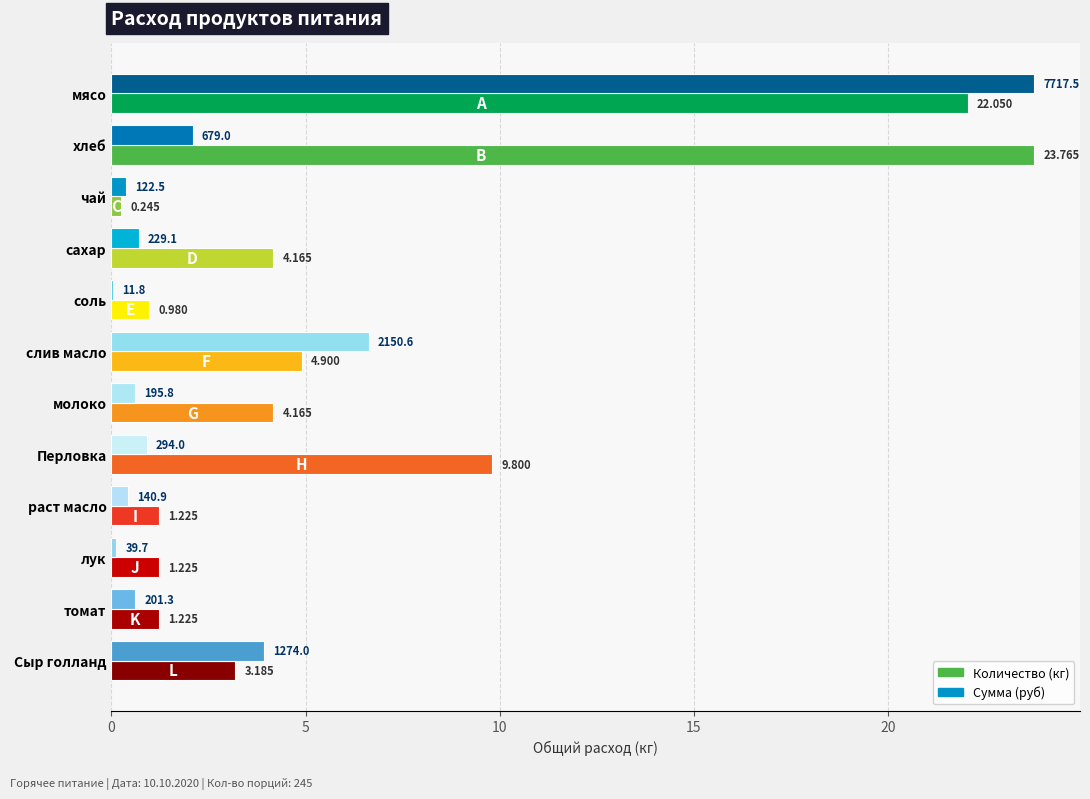

At which category is the sum across all series the highest?

мясо